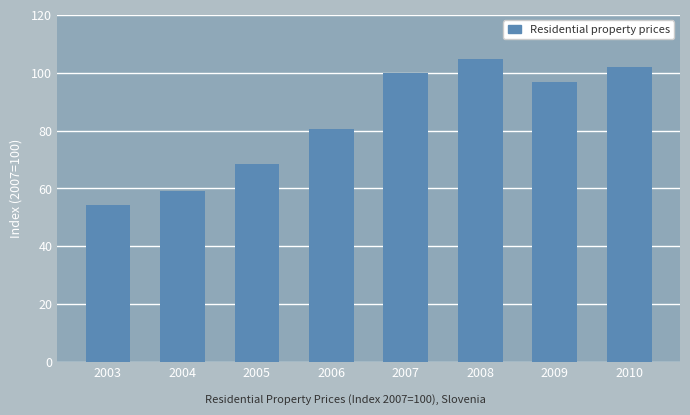

What is the value of the 7th bar from the left?

96.8